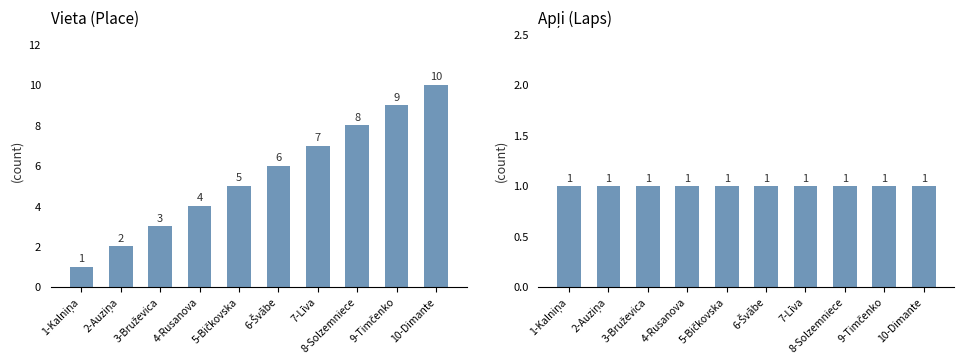

Reading left to right, what are all the values shown in this chart?

Vieta: 1-Kalniņa=1	2-Auziņa=2	3-Bruževica=3	4-Rusanova=4	5-Bičkovska=5	6-Švābe=6	7-Līva=7	8-Solzemniece=8	9-Timčenko=9	10-Dimante=10
Apļi: 1-Kalniņa=1	2-Auziņa=1	3-Bruževica=1	4-Rusanova=1	5-Bičkovska=1	6-Švābe=1	7-Līva=1	8-Solzemniece=1	9-Timčenko=1	10-Dimante=1